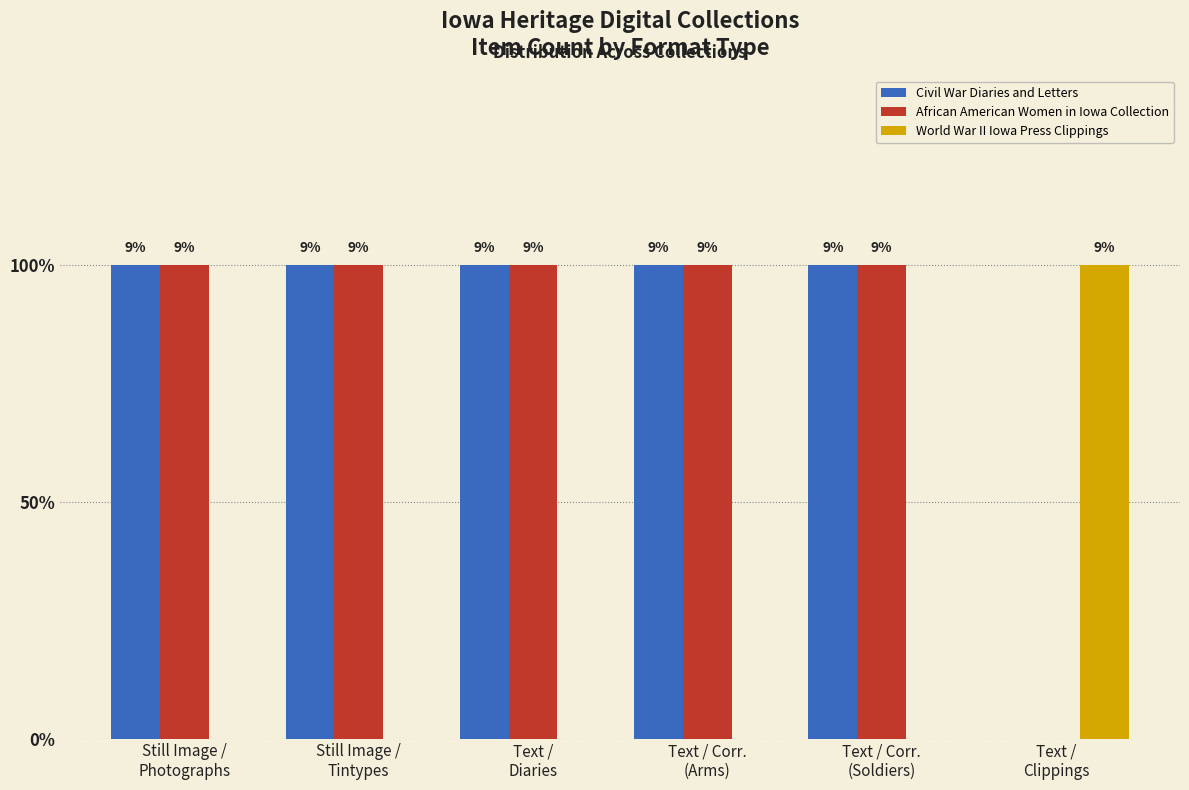

What is the label of the 5th bar from the left?

Text / Corr.
(Soldiers)